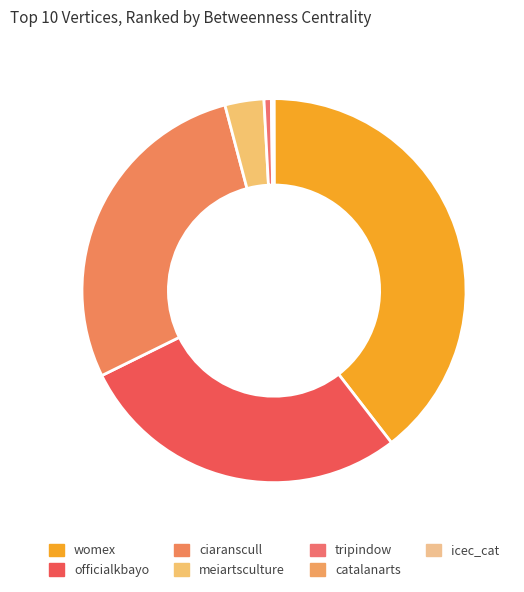

Is officialkbayo the majority of the pie?

No